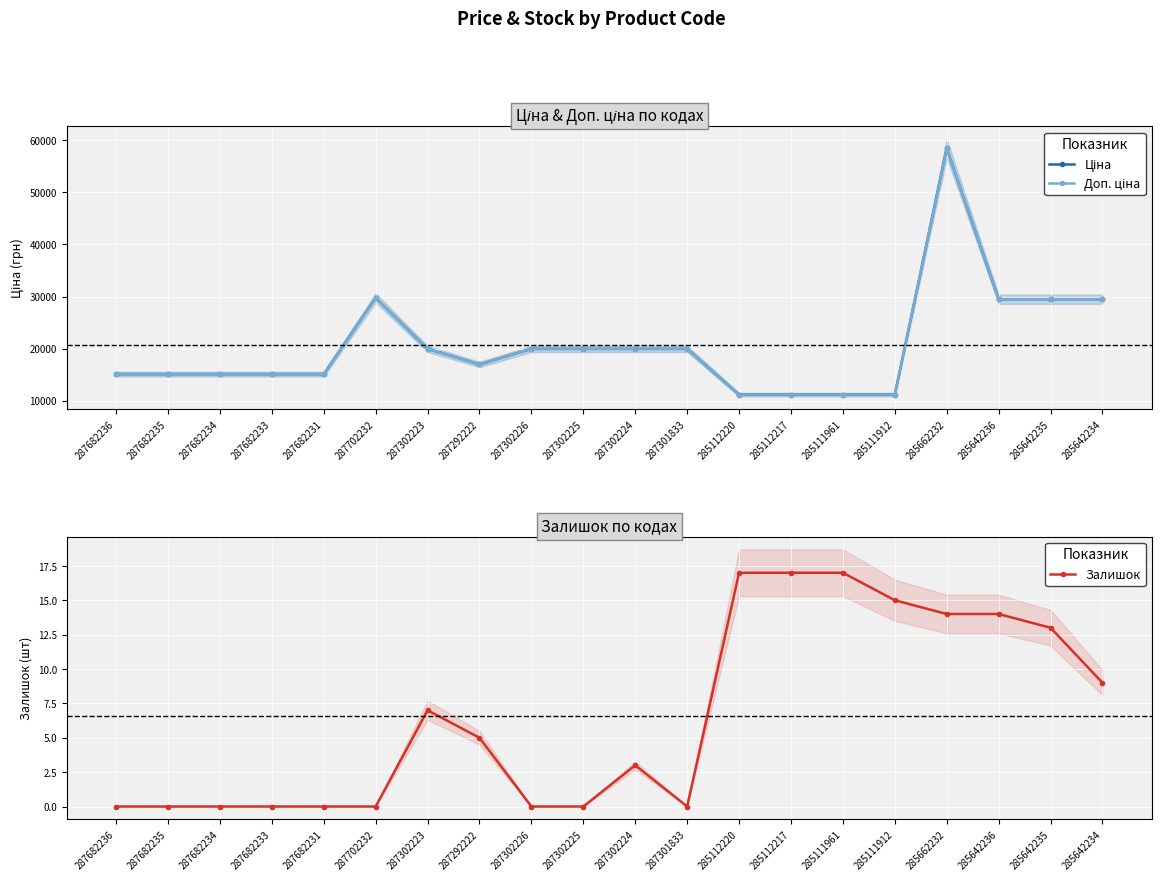

True or false: Доп. ціна has a value of 23193.8 at 287292222.

False